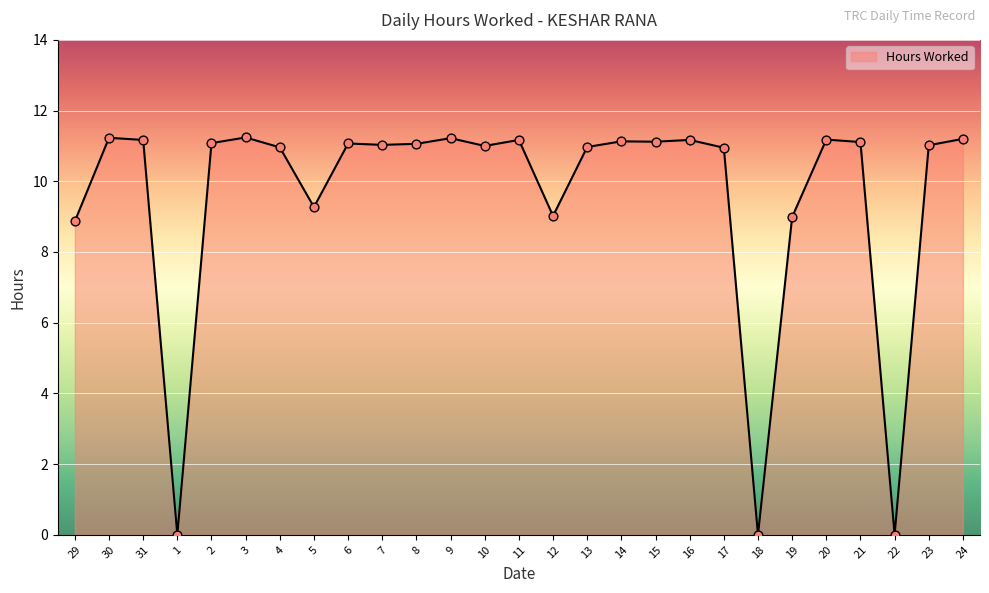

Which has a higher value, 17 or 29?

17